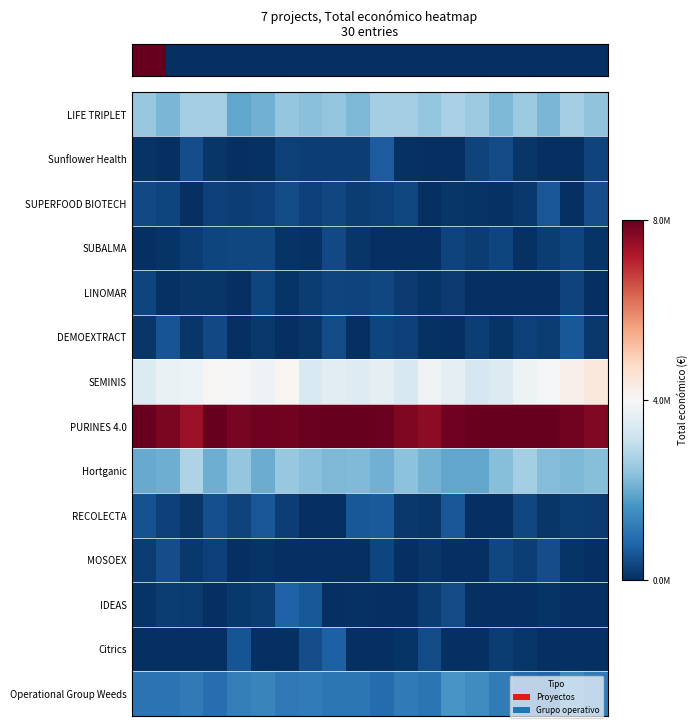

What is the minimum value shown in the chart?

196650.0